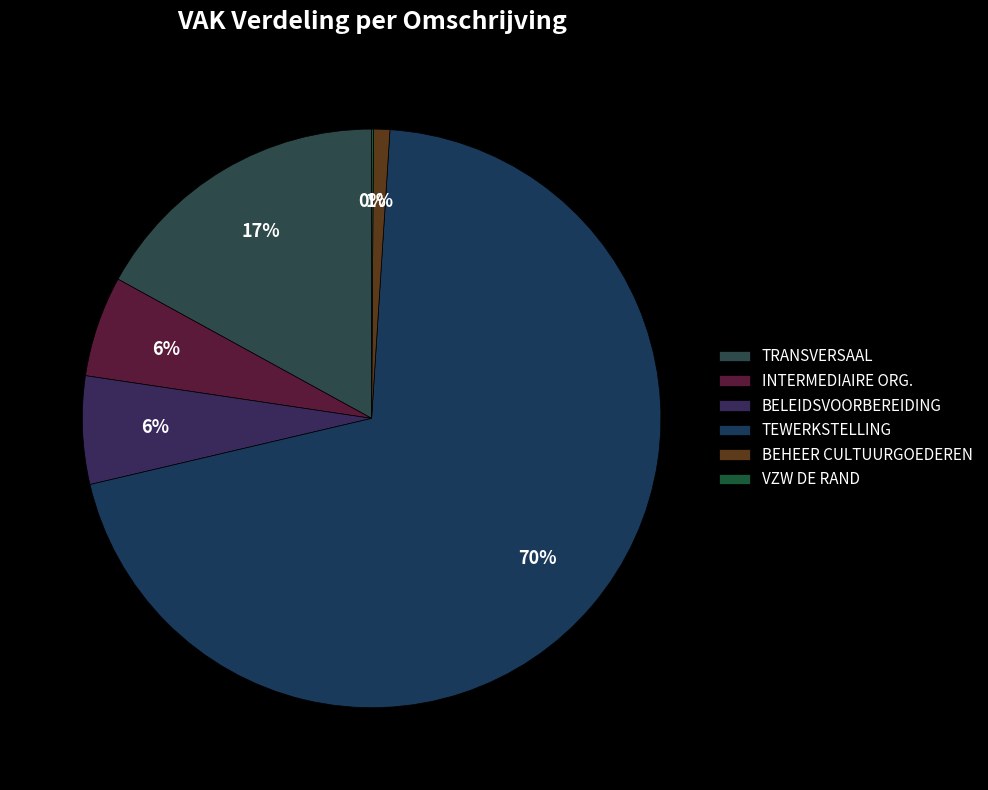

Does BEHEER CULTUURGOEDEREN represent more than half of the total?

No